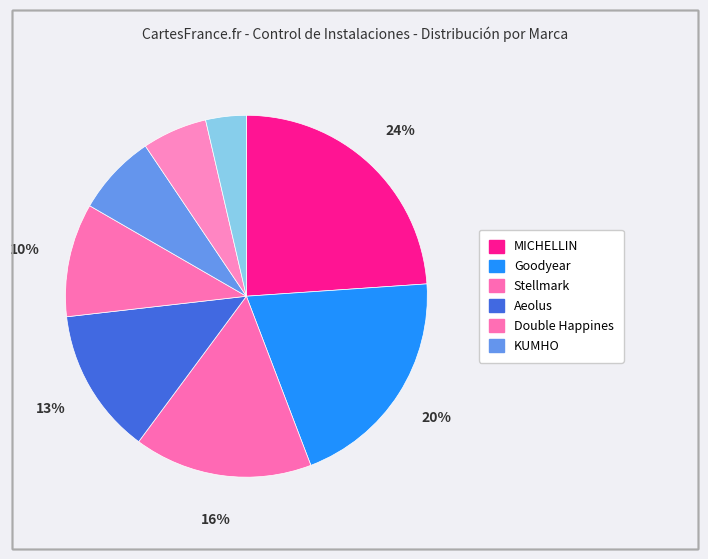

How many slices are in this pie chart?

8